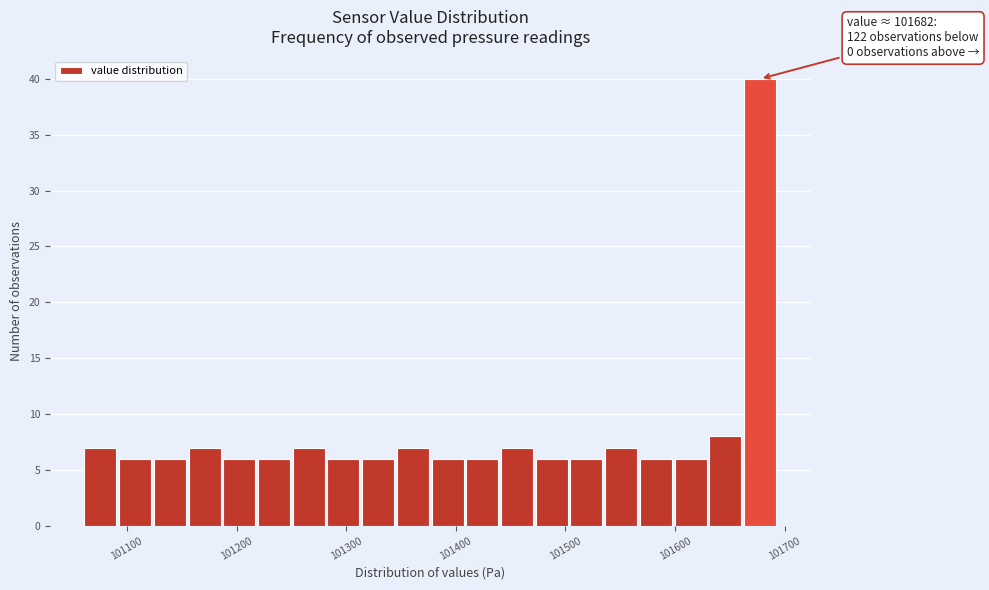

Read against the x-axis, roughly where is the centre of the tallest bar?

101680